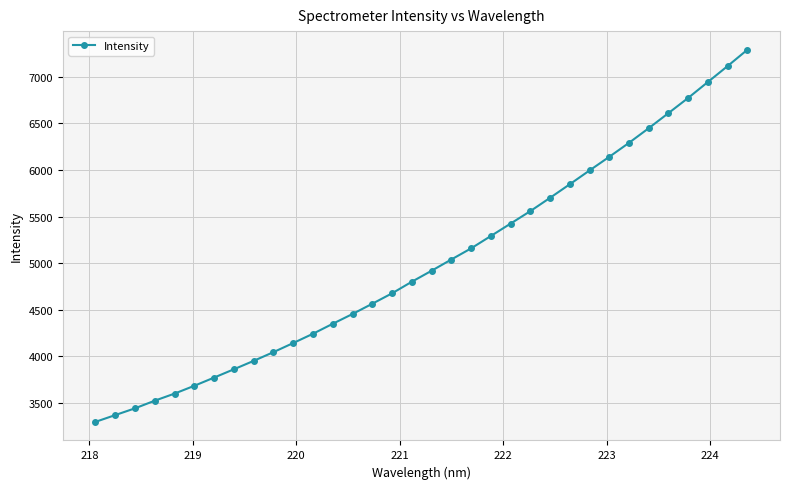

Does the chart display data point markers on the line(s)?

Yes